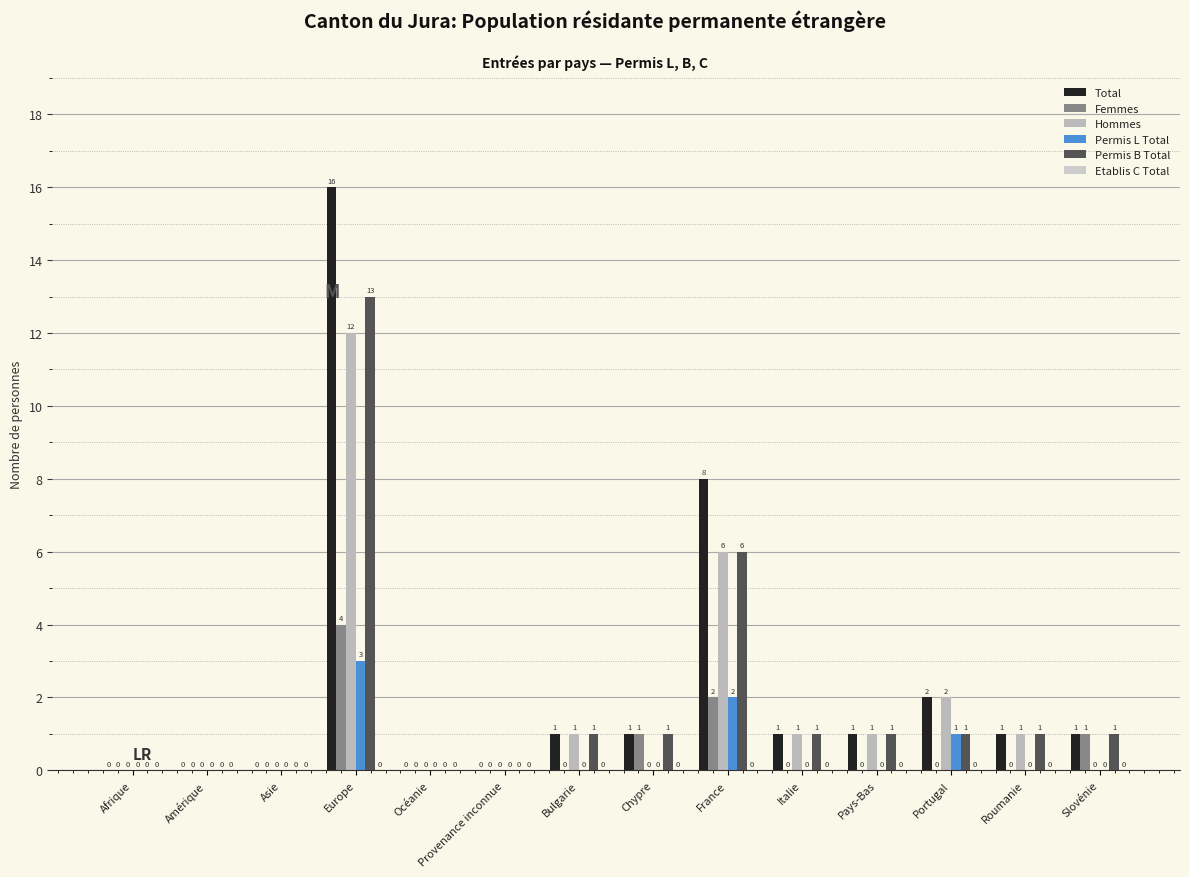

Is it true that Permis B Total equals 1 at Italie?

True